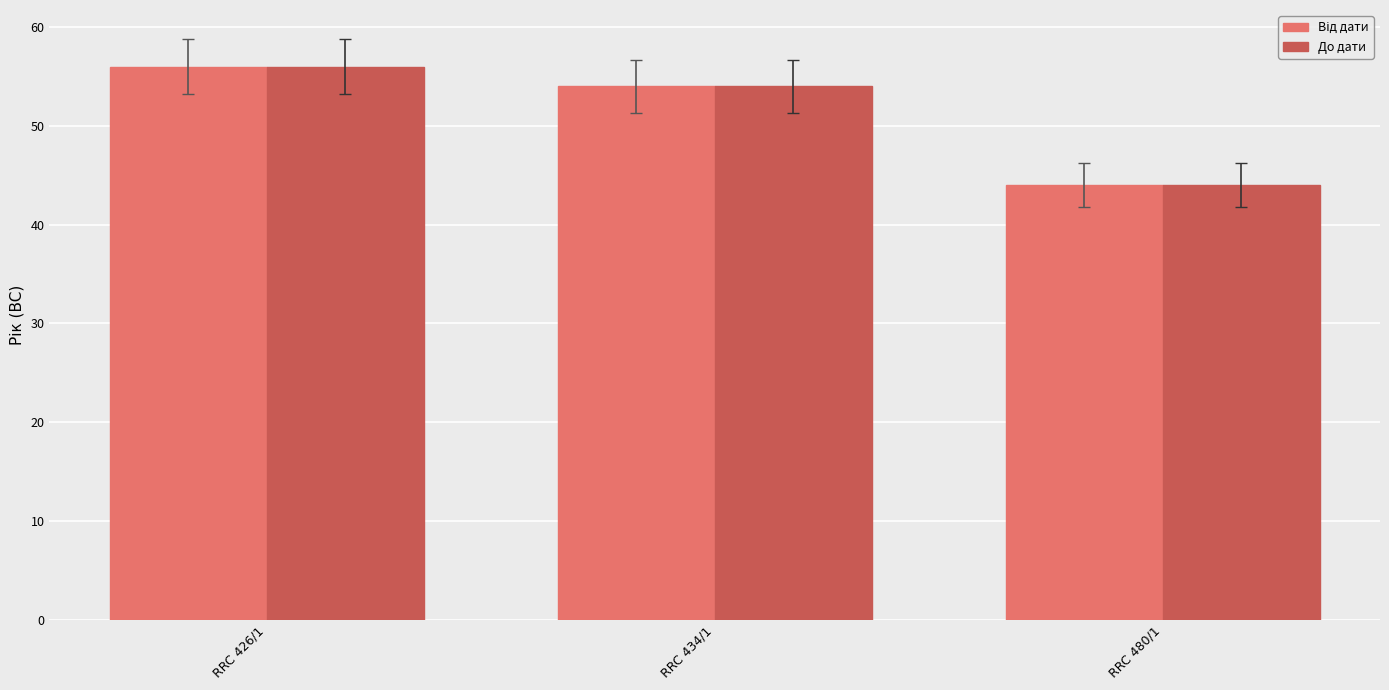

What is the average value of the До дати series?

51